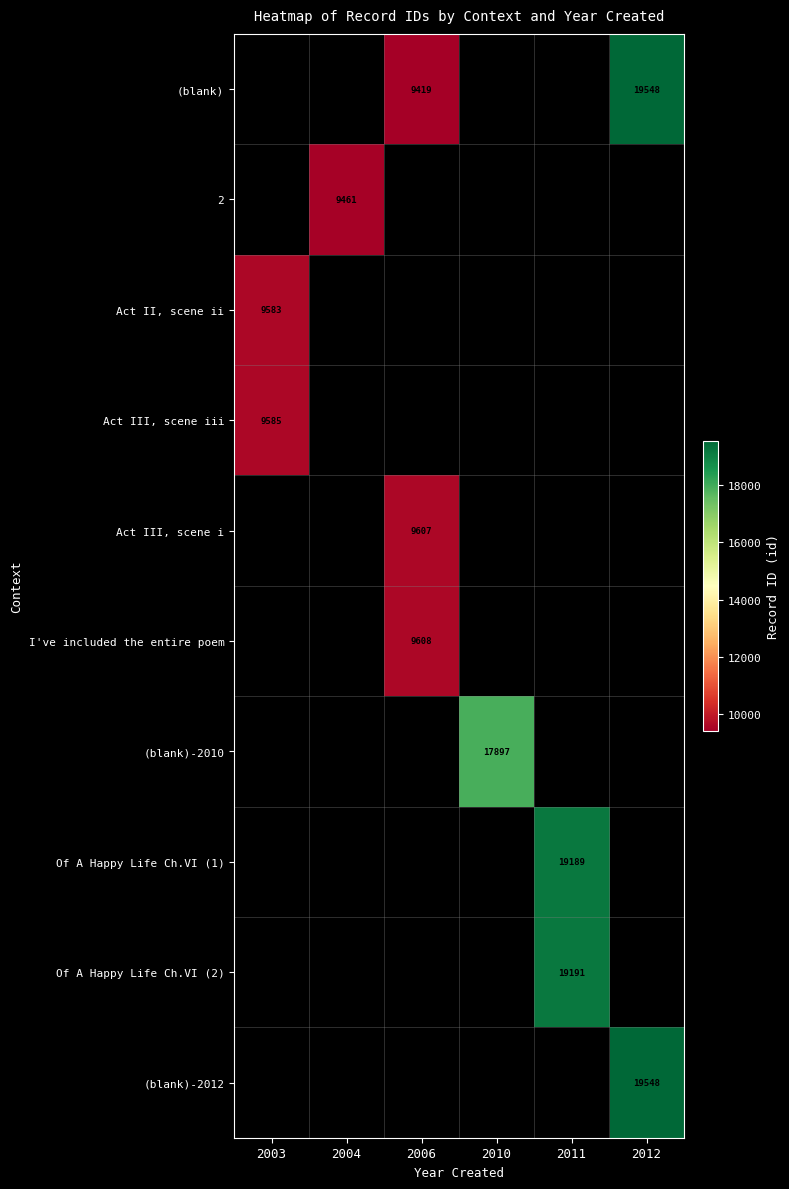

Which has a higher value, 2004 or 2011?

2011